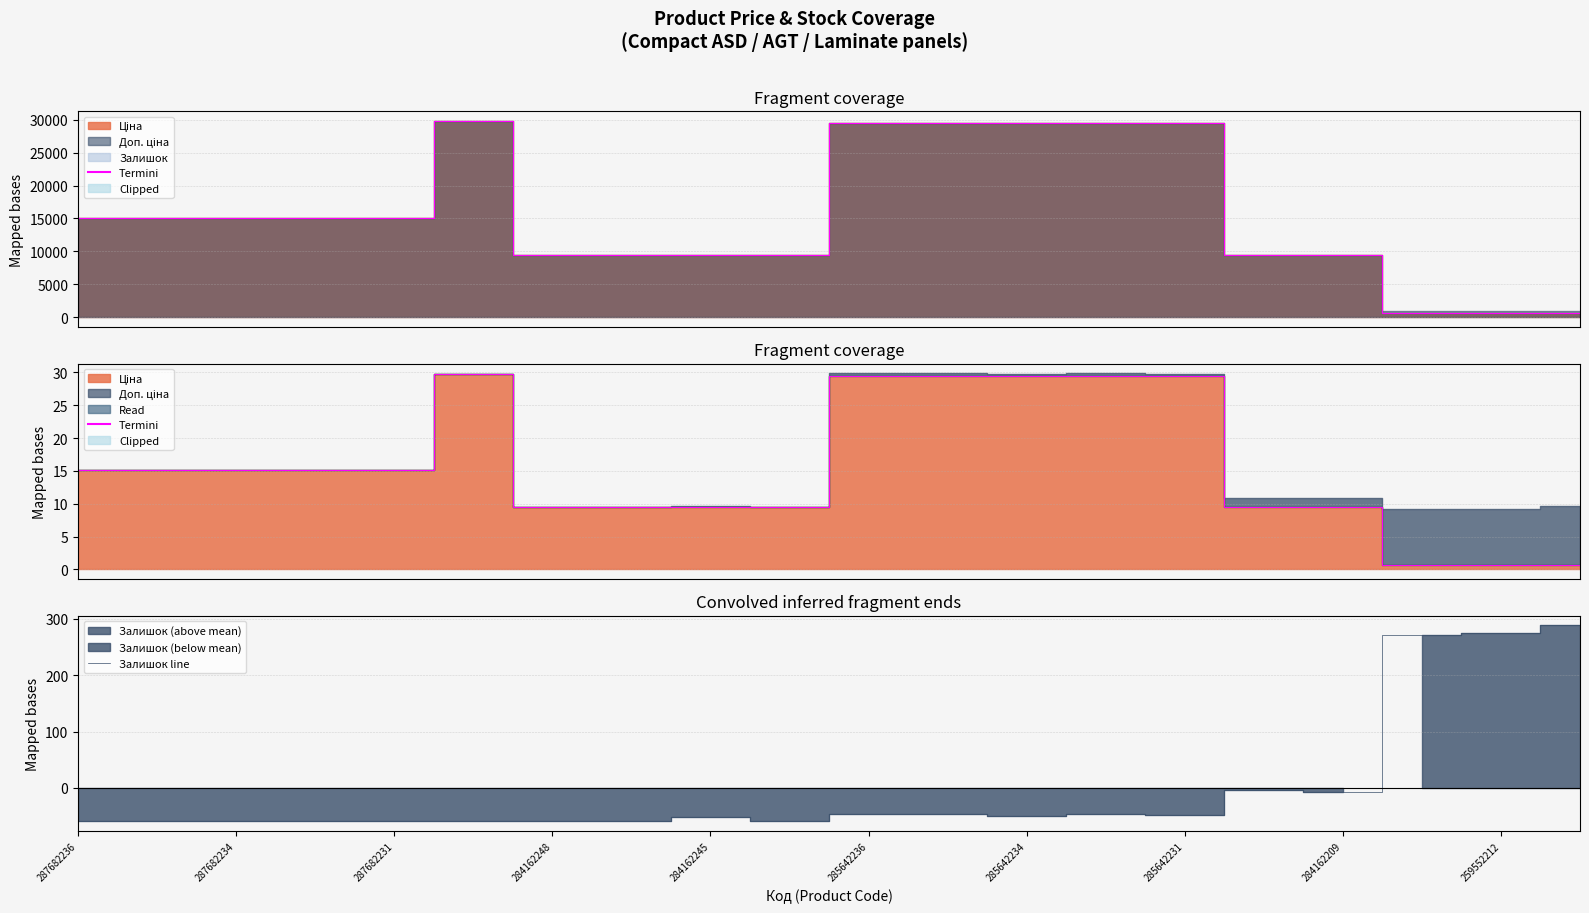

What is the label of the 20th point from the right?

287682236